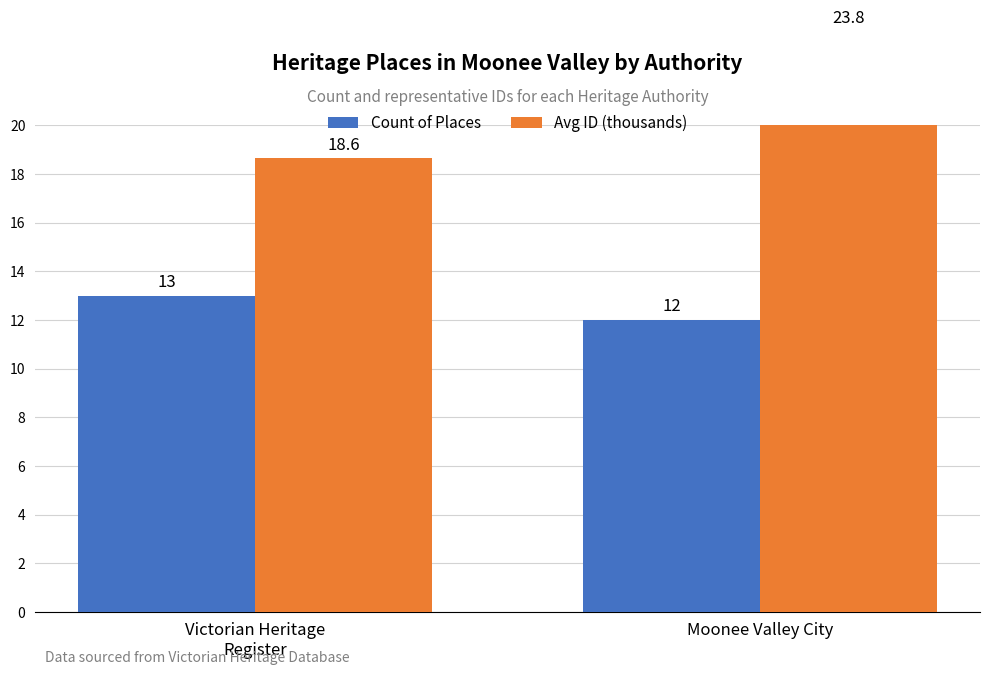

Rank the series by their average value, from lowest to highest.

Count of Places, Avg ID (thousands)